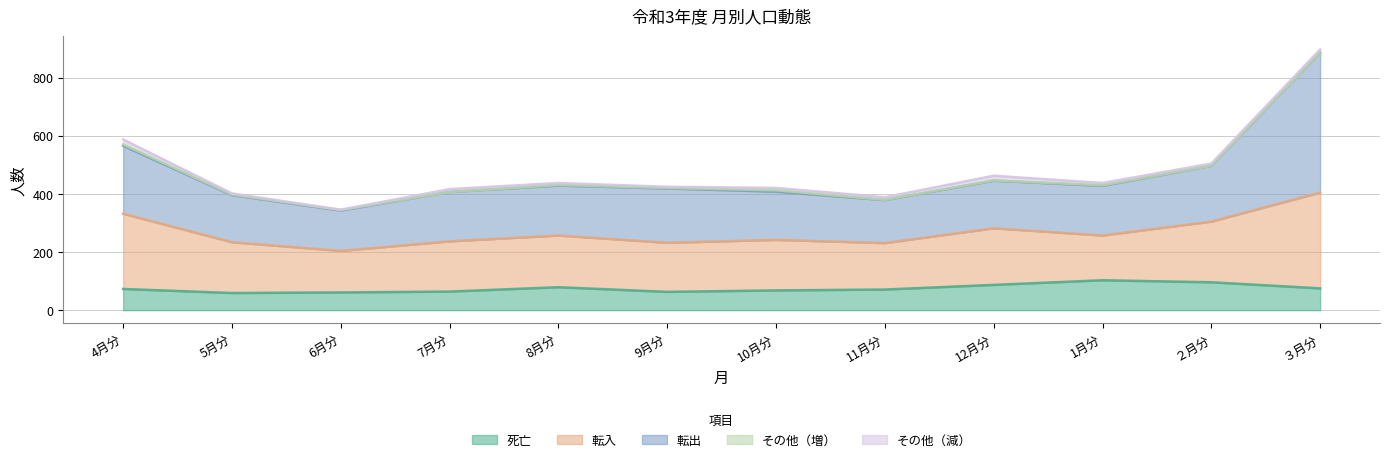

What are all the series names shown in the legend?

死亡, 転入, 転出, その他（増）, その他（減）